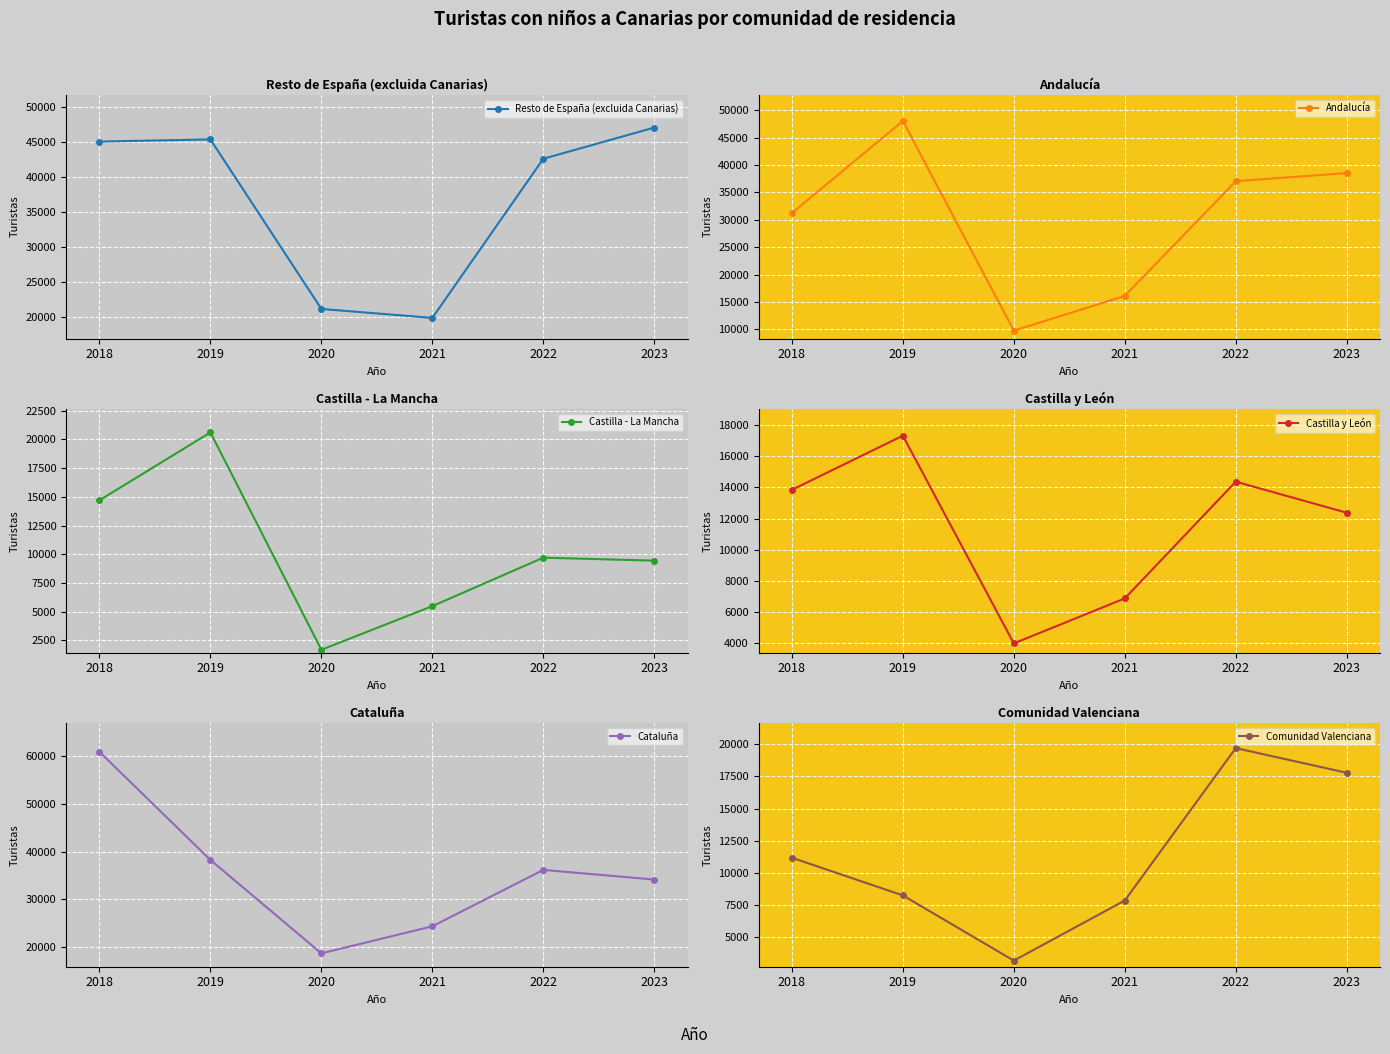

True or false: Castilla - La Mancha has more than 2 interior local peaks.

False